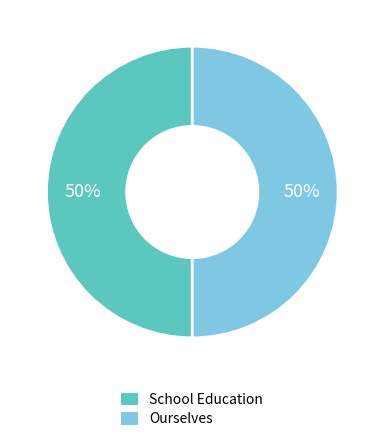

To the nearest percent, what is the combined percentage of School Education and Ourselves?

100%